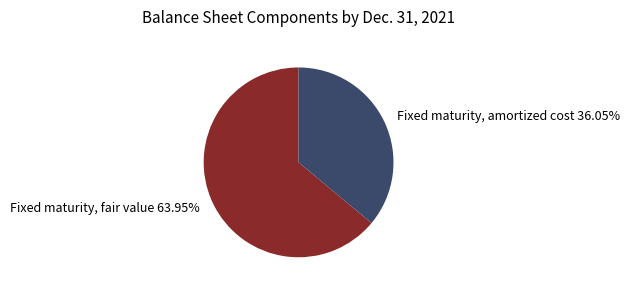

Do Fixed maturity, fair value and Fixed maturity, amortized cost together represent more than half of the pie?

Yes